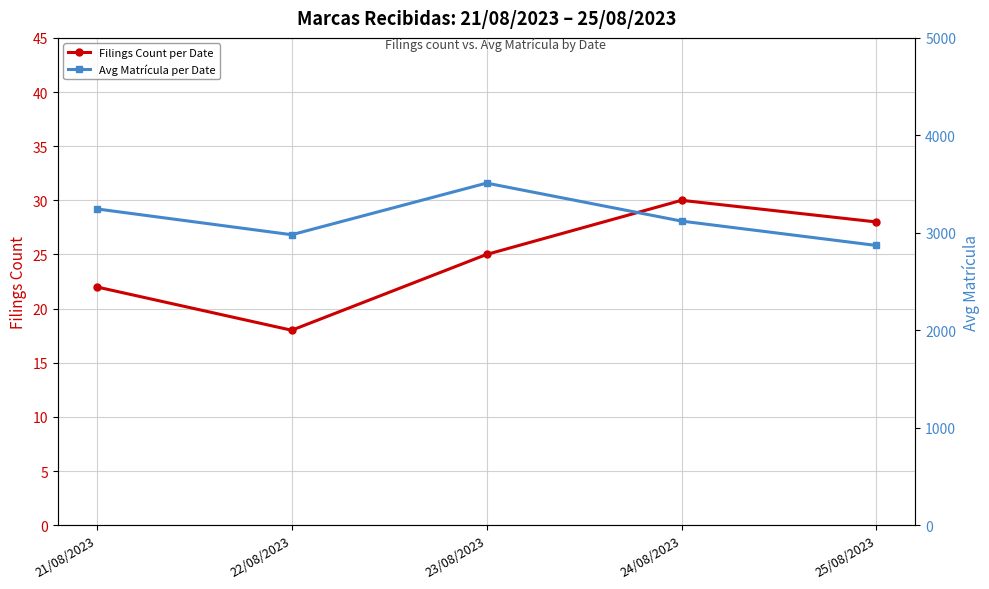

Read the Filings Count per Date value at 25/08/2023, to the nearest 10.

30